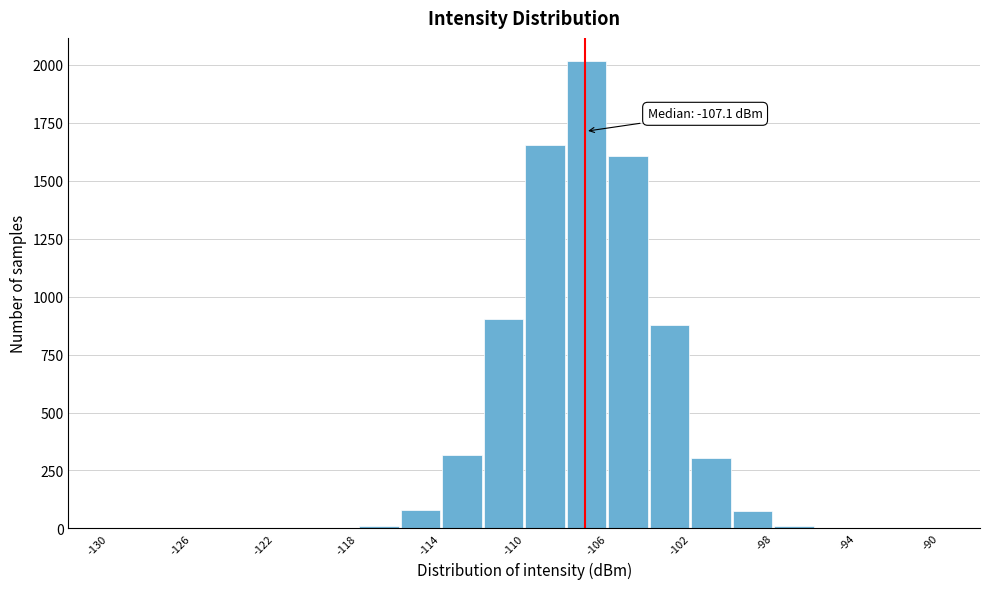

Which range on the x-axis has the tallest bar?

-108 to -106